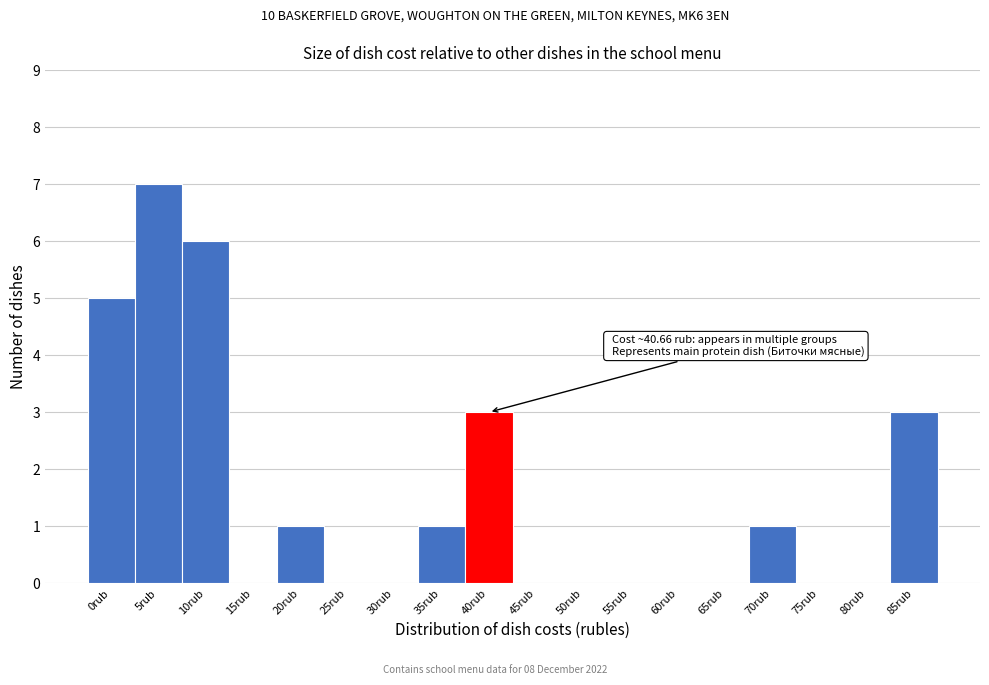

Reading left to right, extract all data points from this chart.

0rub=5	5rub=7	10rub=6	15rub=0	20rub=1	25rub=0	30rub=0	35rub=1	40rub=3	45rub=0	50rub=0	55rub=0	60rub=0	65rub=0	70rub=1	75rub=0	80rub=0	85rub=3